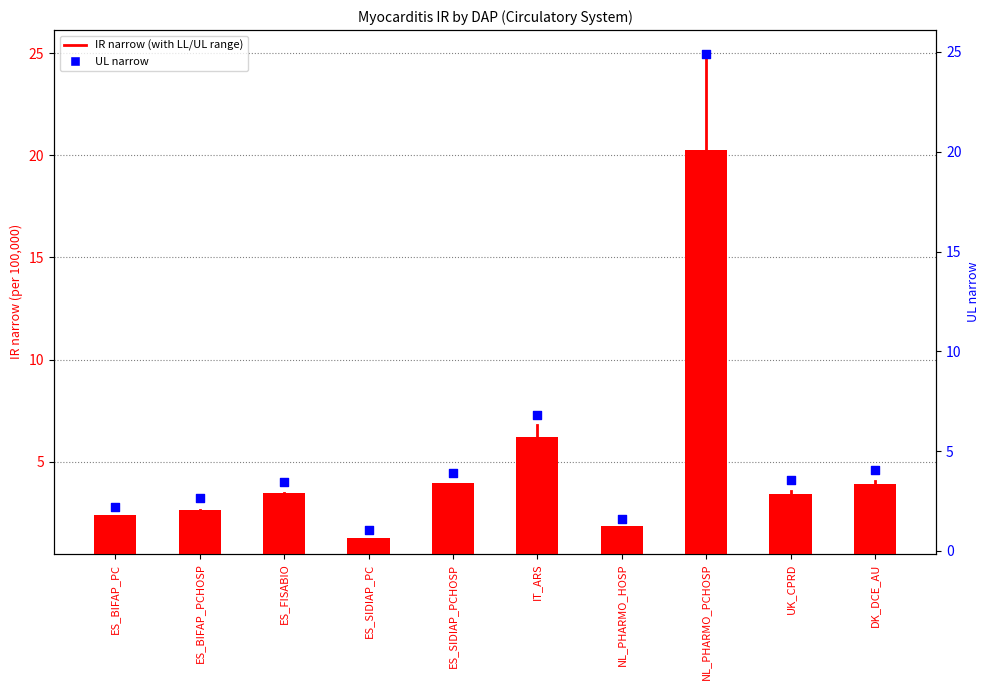

At which category is the sum across all series the highest?

NL_PHARMO_PCHOSP